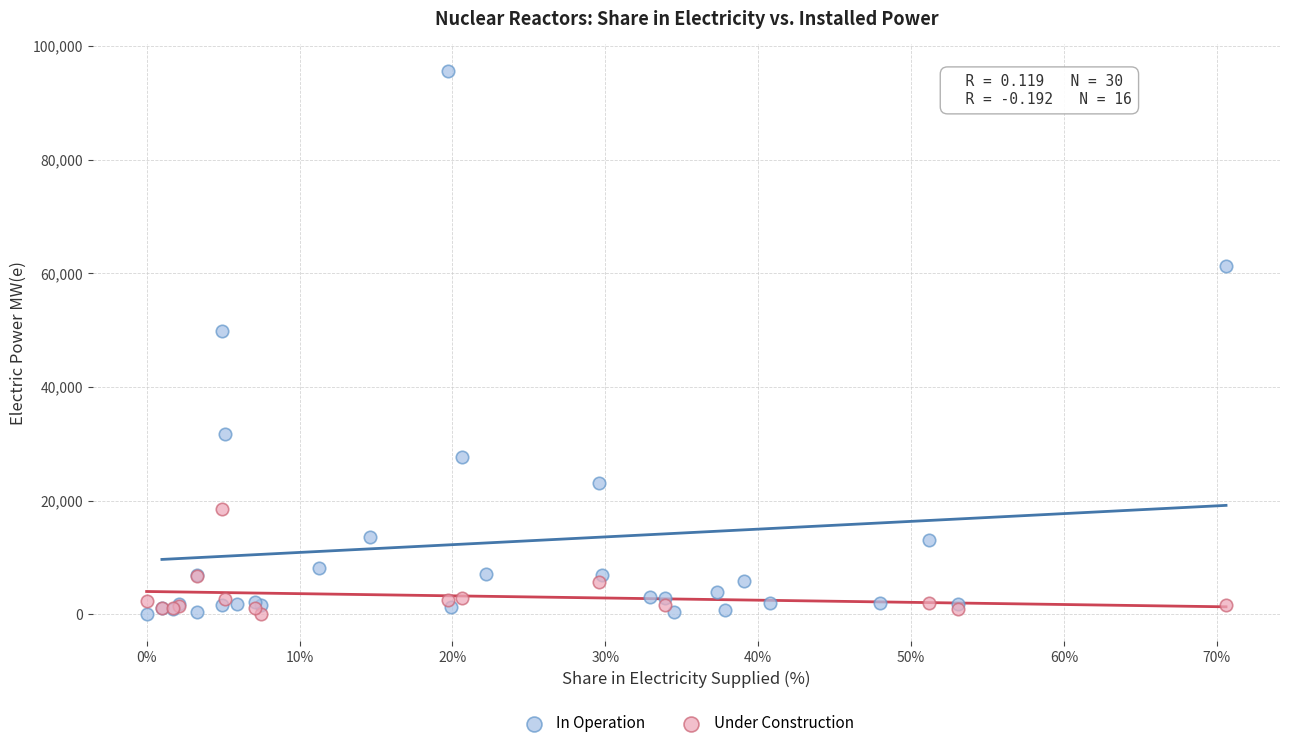

Which series has the widest spread of Y values?

In Operation